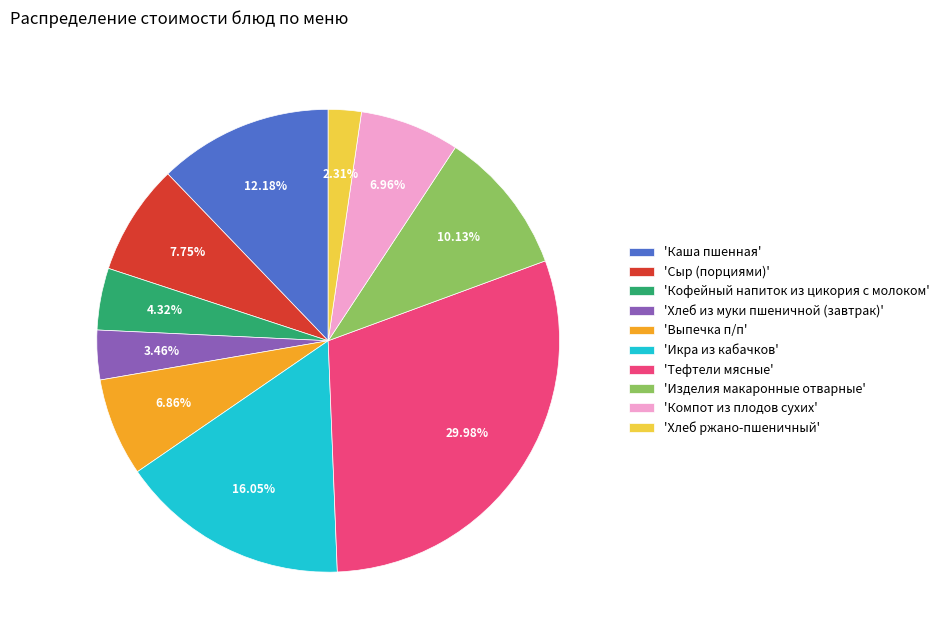

Approximately how many times larger is the value at 'Тефтели мясные' compared to 'Изделия макаронные отварные'?

3.0